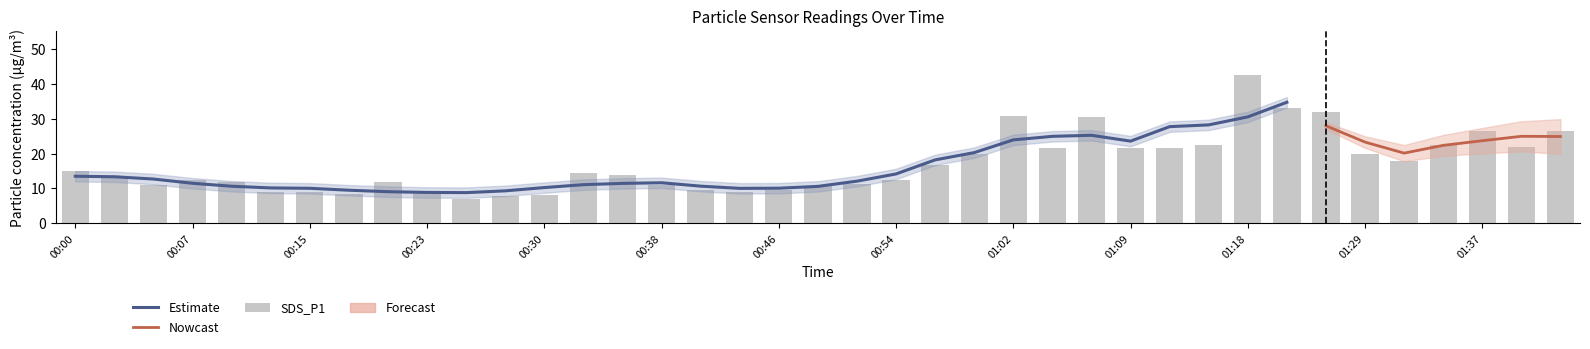

What is the average value of the SDS_P1 series?

17.0